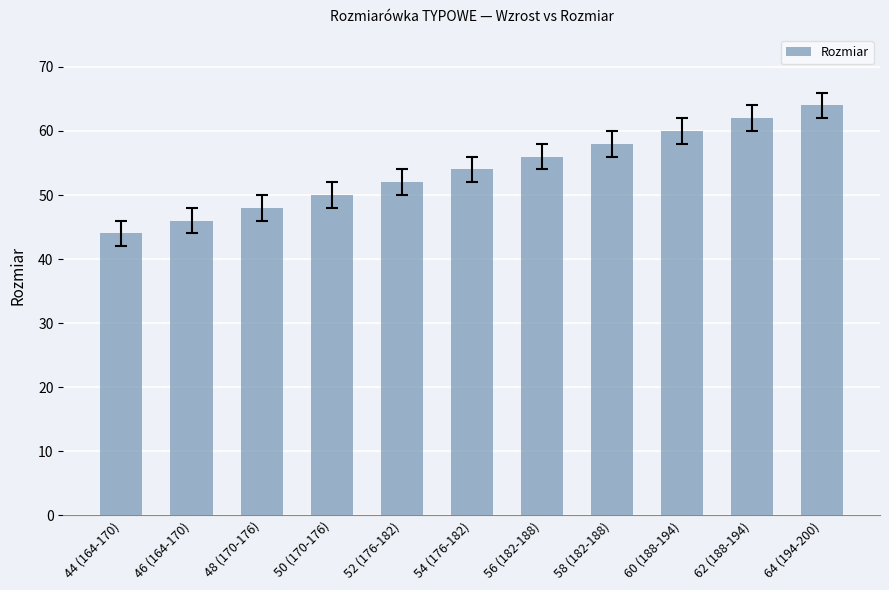

True or false: the data shows 95 at 64 (194-200).

False